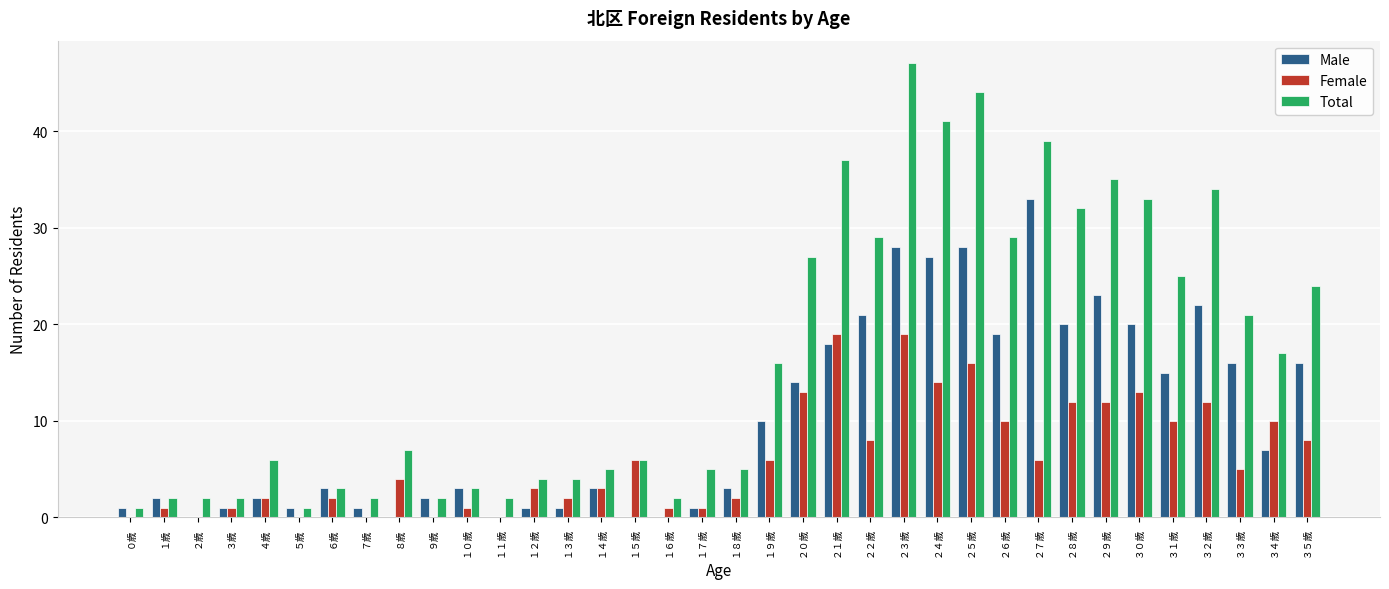

What is the sum of all Male values?

362